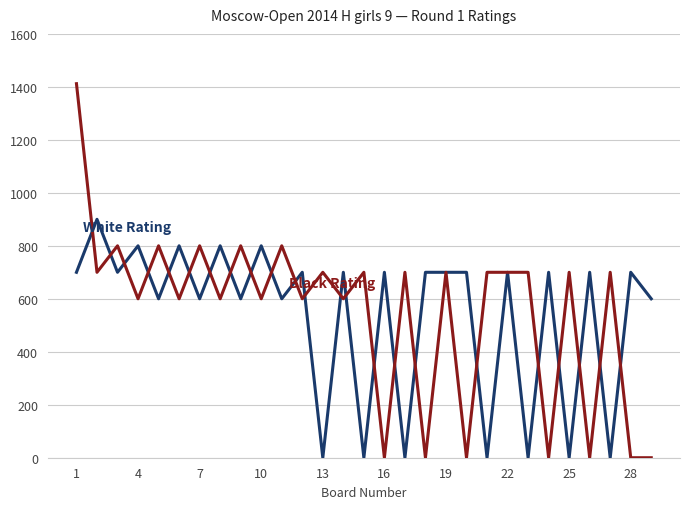

What is the greatest value displayed?

1412